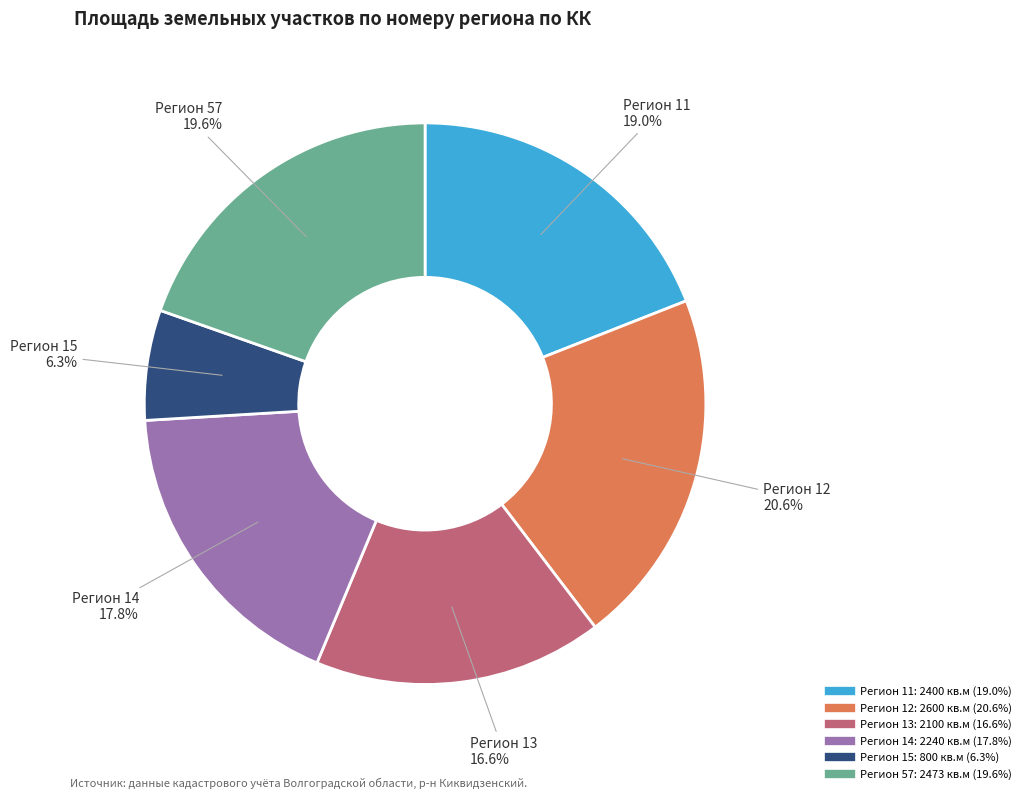

Is there a majority slice in this chart?

No